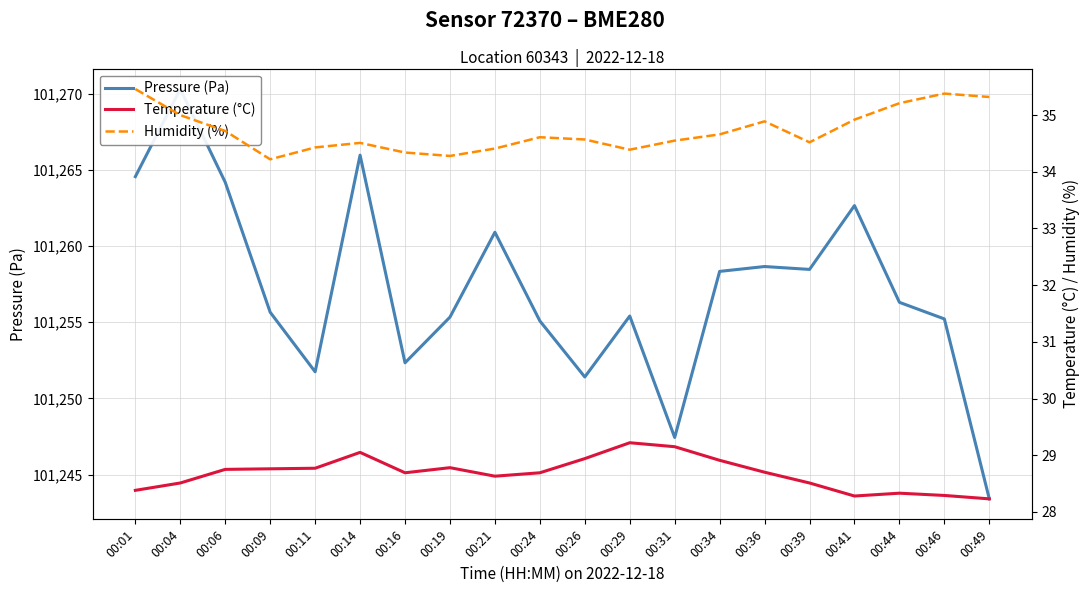

Rank the categories by Humidity (%) value from highest to lowest.

00:01, 00:46, 00:49, 00:44, 00:04, 00:41, 00:36, 00:06, 00:34, 00:24, 00:26, 00:31, 00:39, 00:14, 00:11, 00:21, 00:29, 00:16, 00:19, 00:09